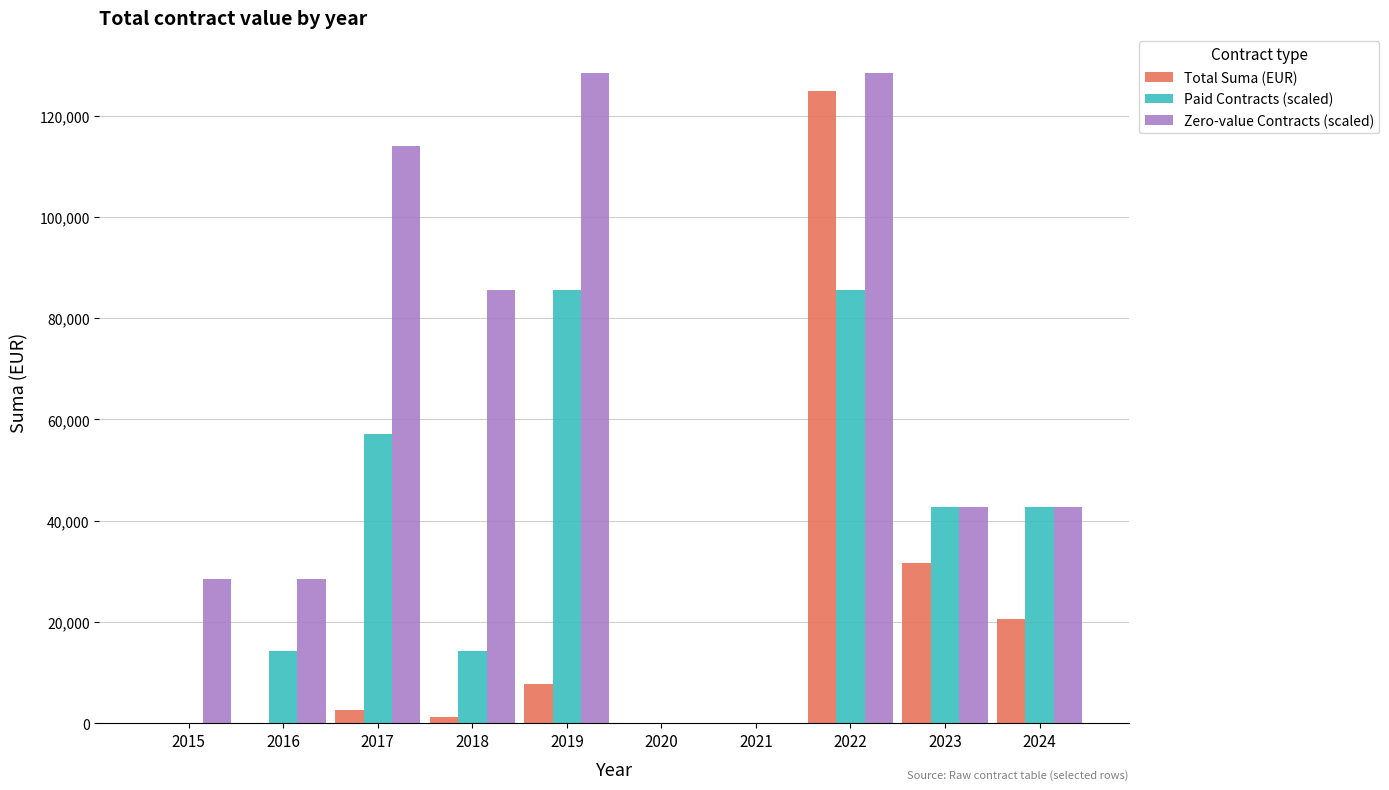

Read the Total Suma (EUR) value at 2019.

7800.0